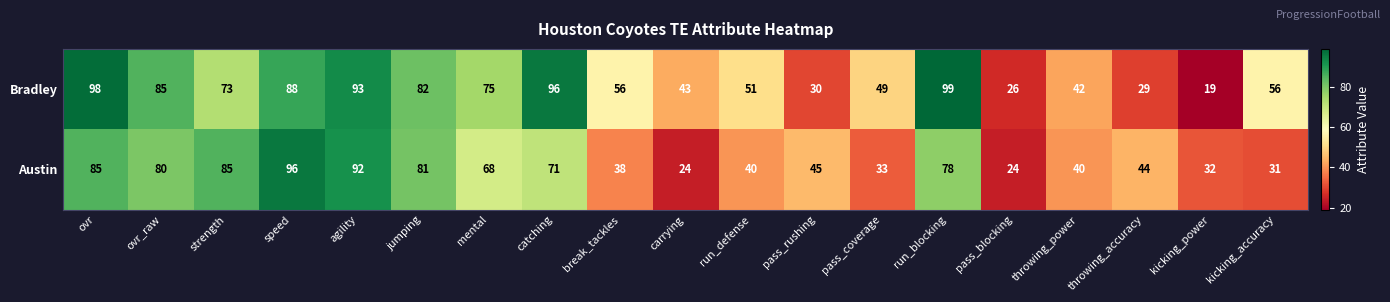

The Bradley series shows 71 at run_defense. True or false?

False